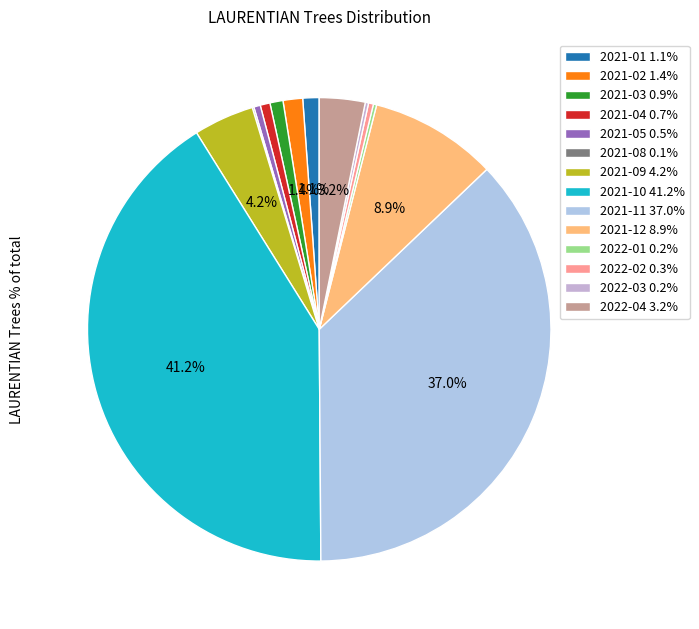

Which category has the biggest portion of the pie?

2021-10